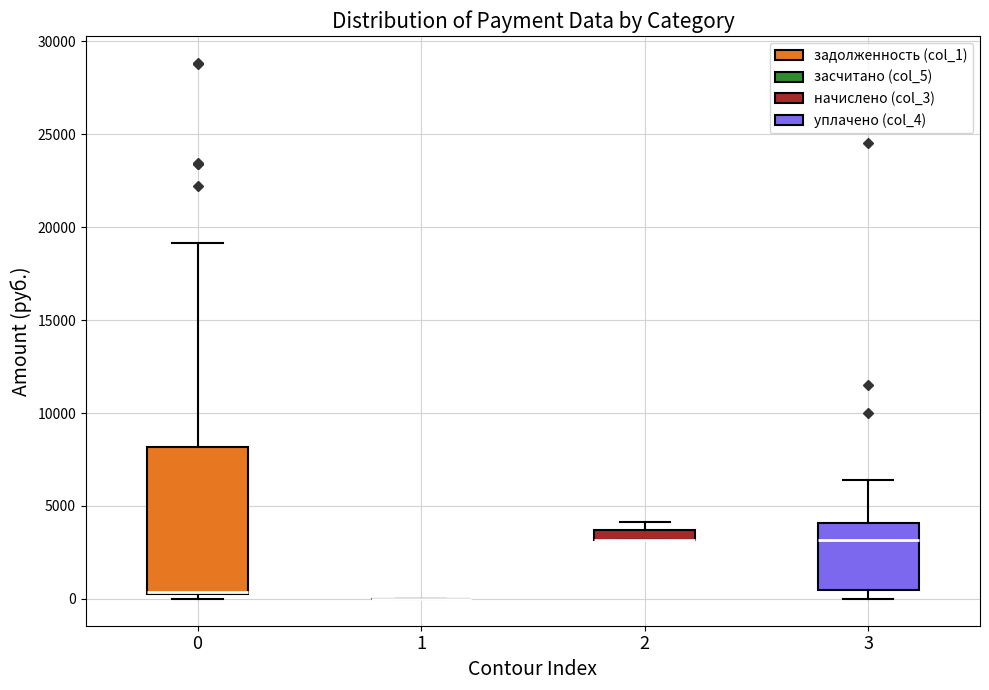

Comparing the boxes themselves (not the whiskers), which one is the tallest?

0